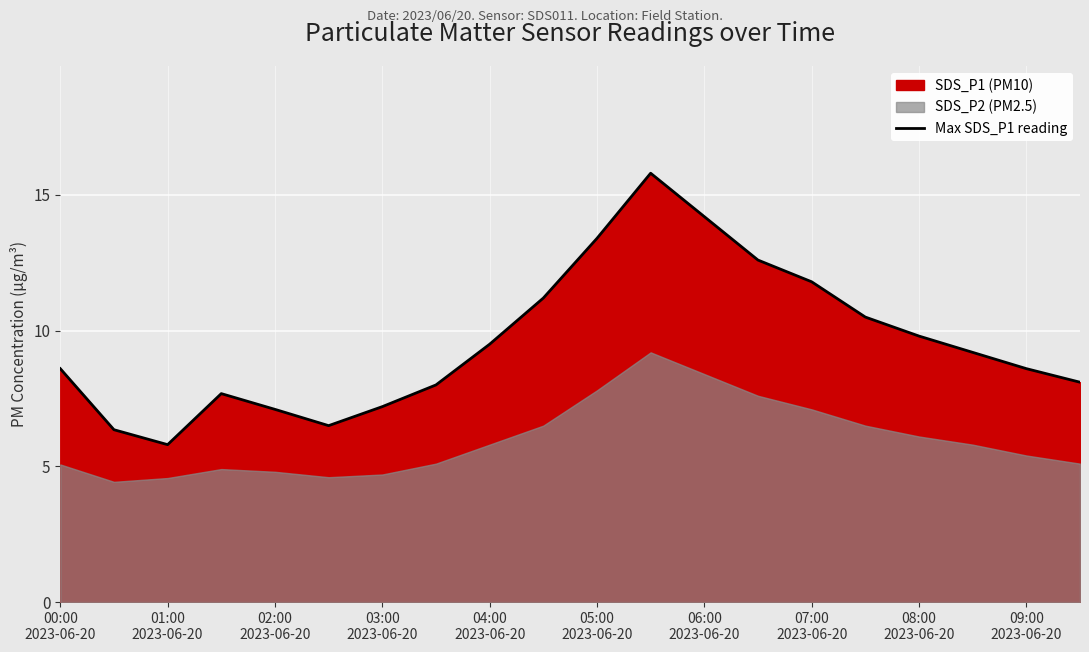

What is the average value?

9.6